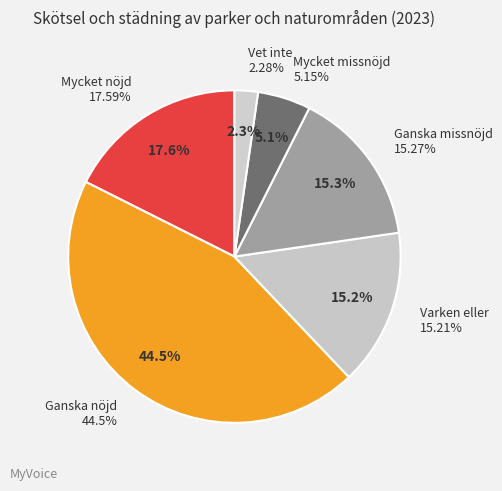

How many segments does this pie chart have?

6